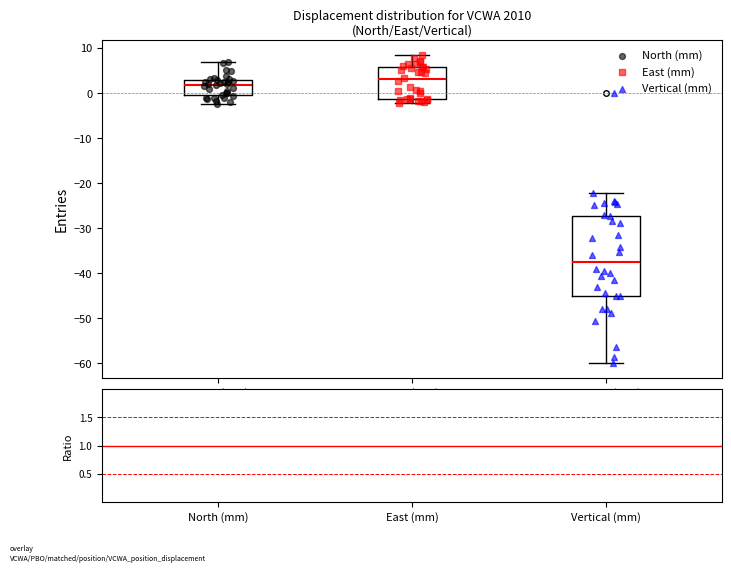

Reading left to right, transcribe this box plot: for each box, give where its median line is, the range the box spans, and where its two whiskers end, as read against the y-axis. The values are not printed on the chart, so give them approximately, as read against the axis.

North (mm): median 2, box -1 to 3, whiskers -2 to 7
East (mm): median 3, box -1 to 6, whiskers -2 to 8
Vertical (mm): median -37, box -45 to -27, whiskers -60 to -22